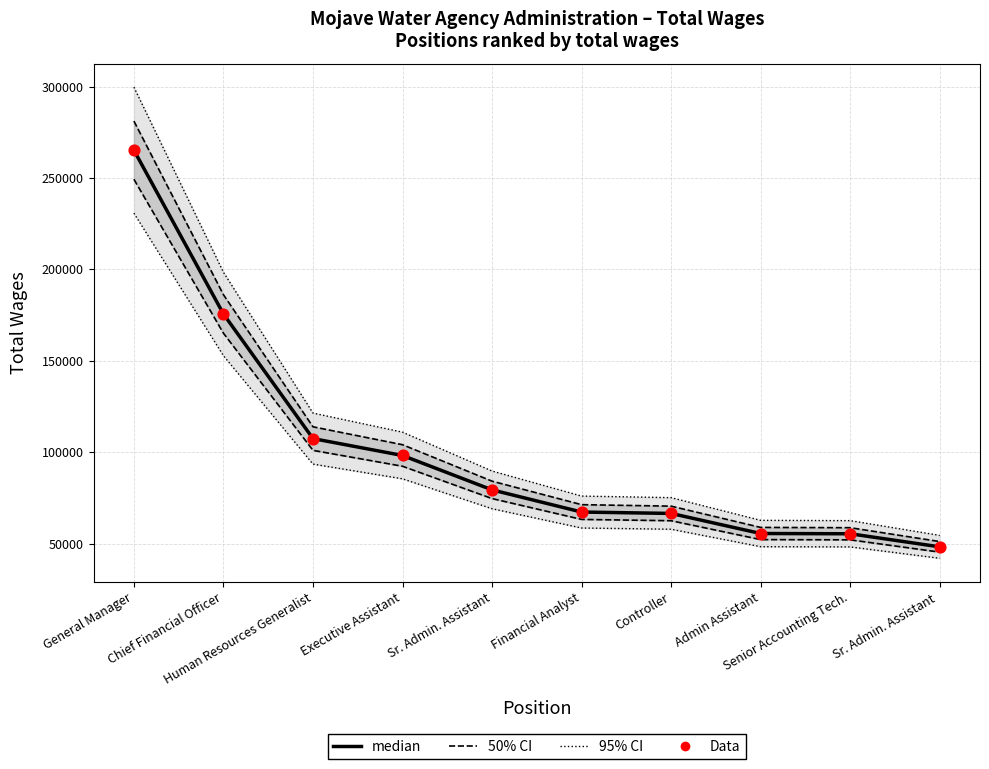

Which series contains the highest Y value?

95% CI